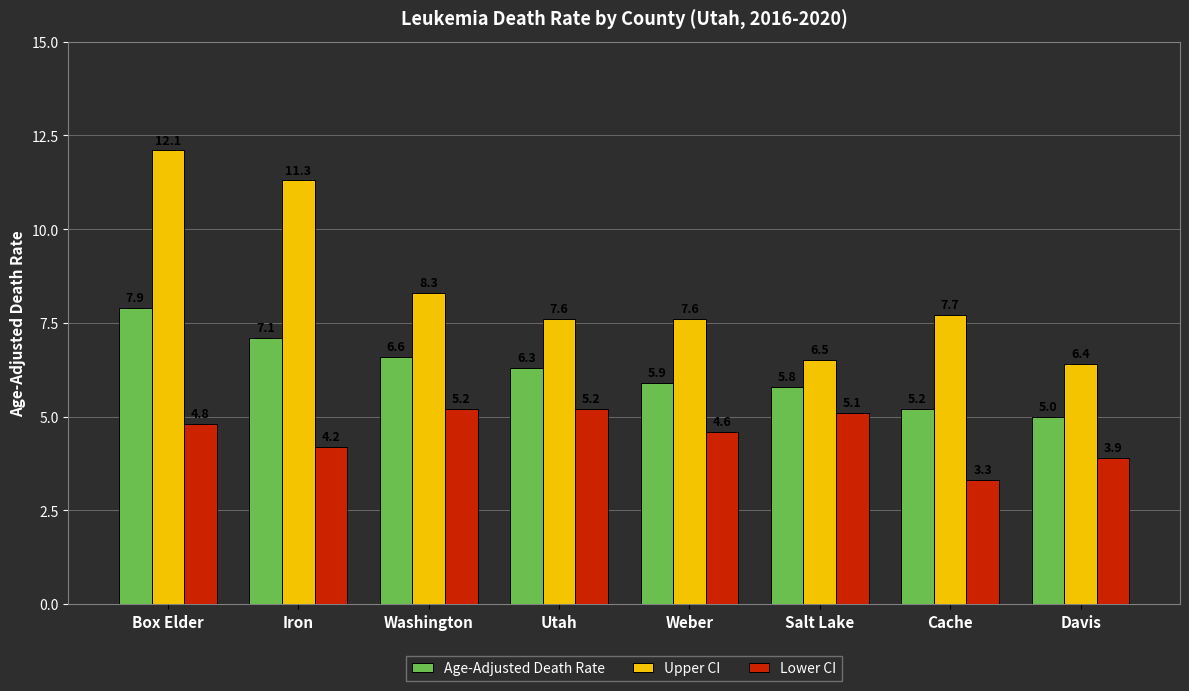

What is the minimum value shown in the chart?

3.3